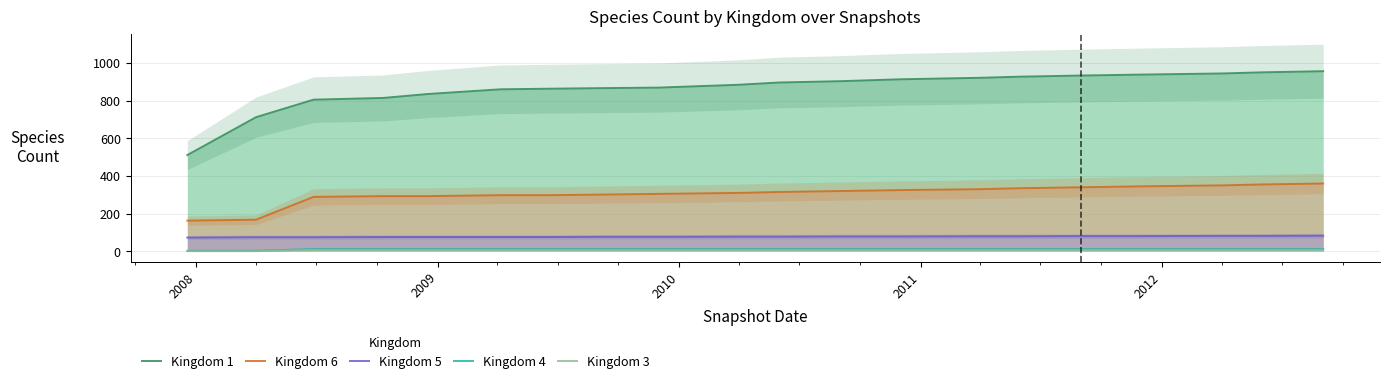

What is the maximum value shown in the chart?

956